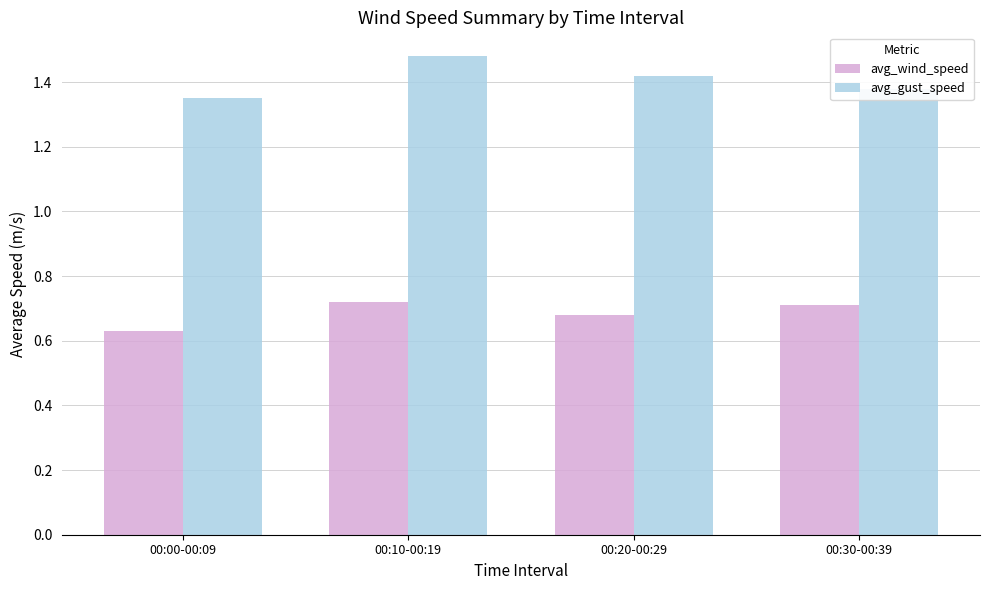

Count the avg_wind_speed values in the range 0 to 1.

4